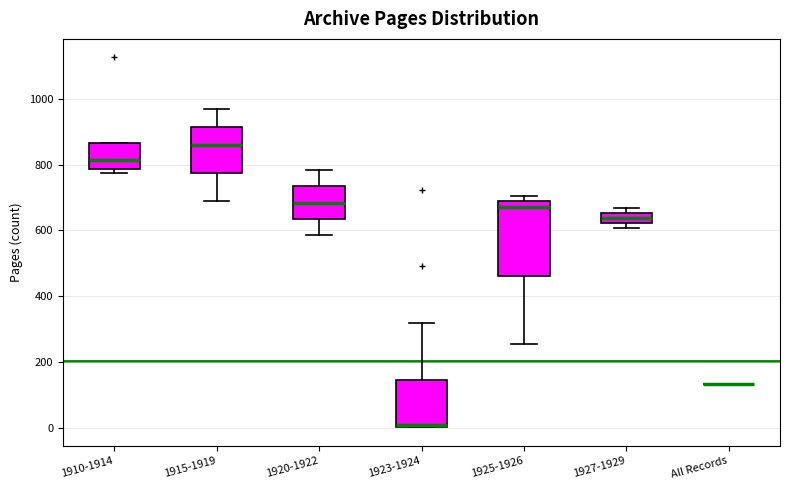

Reading left to right, transcribe this box plot: for each box, give where its median line is, the range the box spans, and where its two whiskers end, as read against the y-axis. The values are not printed on the chart, so give them approximately, as read against the axis.

1910-1914: median 820, box 780 to 860, whiskers 780 (just below the box's lower edge) to 860
1915-1919: median 860, box 780 to 920, whiskers 680 to 960
1920-1922: median 680, box 640 to 740, whiskers 580 to 780
1923-1924: median 0, box 0 to 140, whiskers 0 to 320
1925-1926: median 680 (just below the box's upper edge), box 460 to 680, whiskers 260 to 700
1927-1929: median 640, box 620 to 660, whiskers 600 to 660 (just above the box's upper edge)
All Records: box collapsed to a line at 140, whiskers 140 to 140